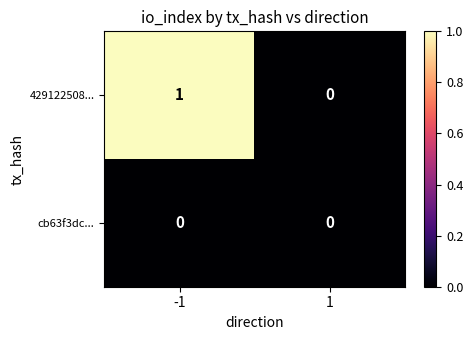

How many data points does each series have?

2